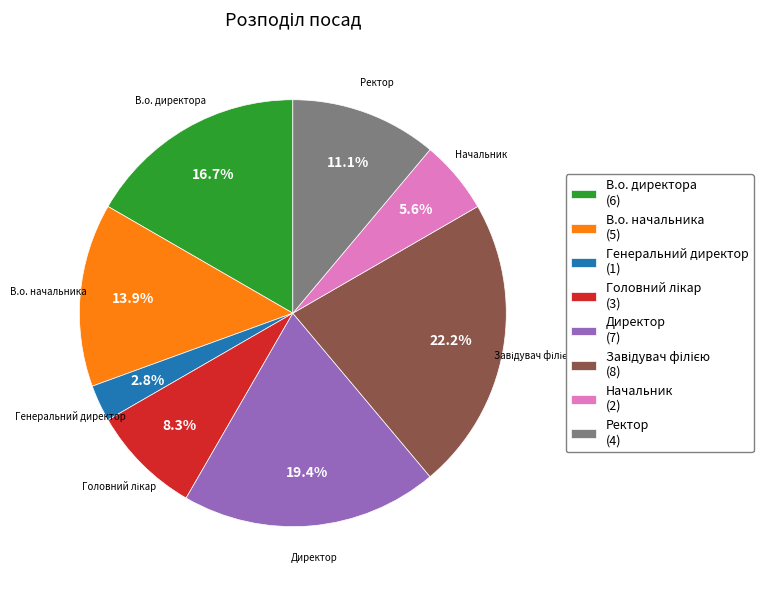

Which has a higher value, В.о. директора (6) or Ректор (4)?

В.о. директора (6)